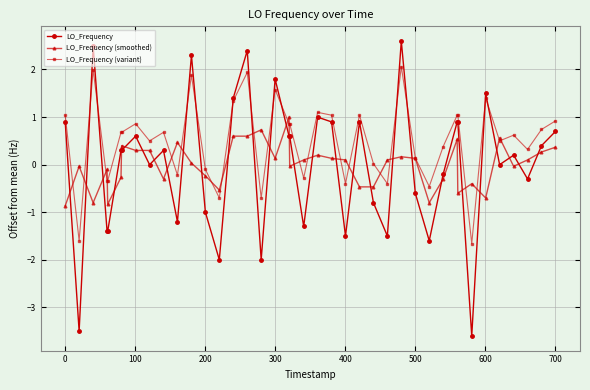

What is the value of the LO_Frequency (smoothed) point at the 30th from the left?

-0.8